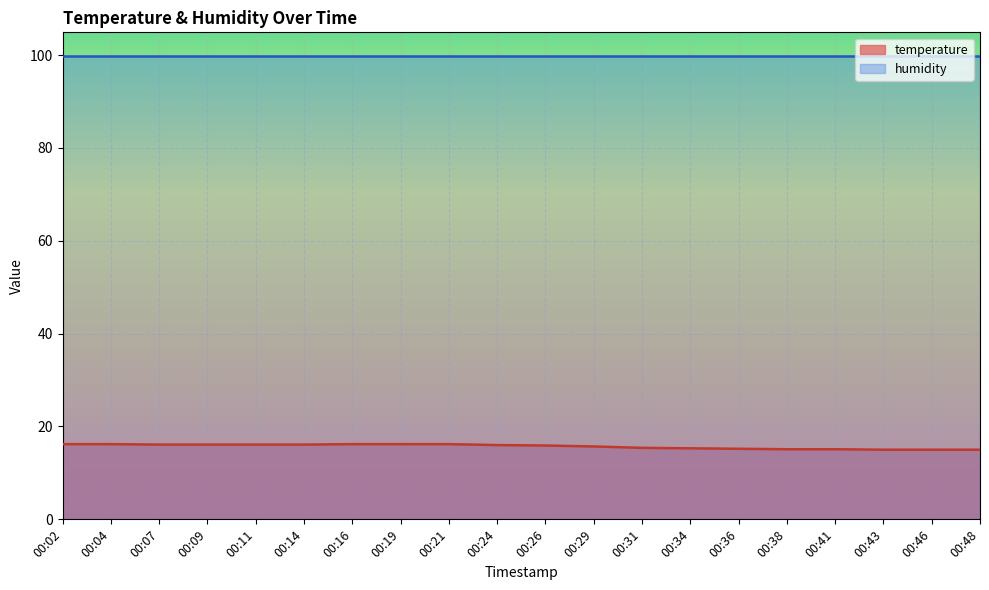

What is the difference between the second highest and second lowest values?

1.2